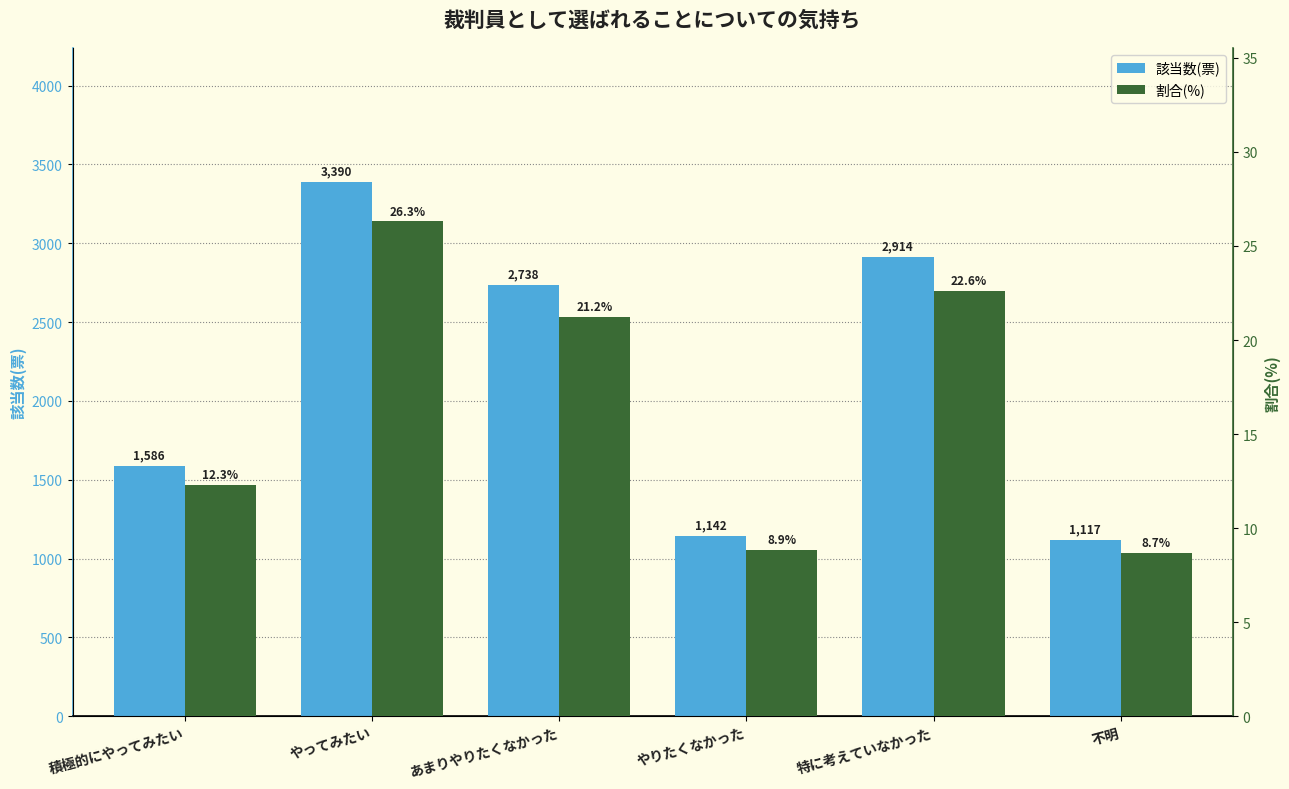

What is the difference between the maximum and minimum values in the 該当数(票) series?

2273.0